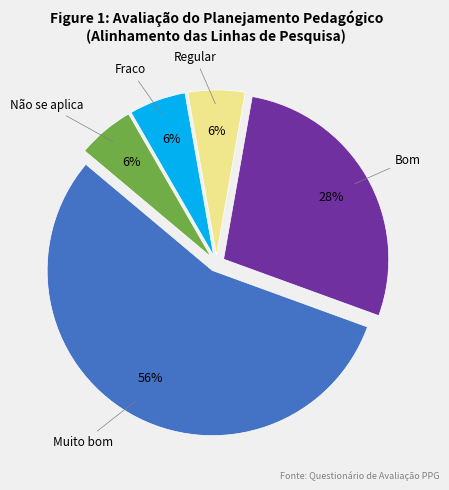

Which slice represents more than half of the pie?

Muito bom